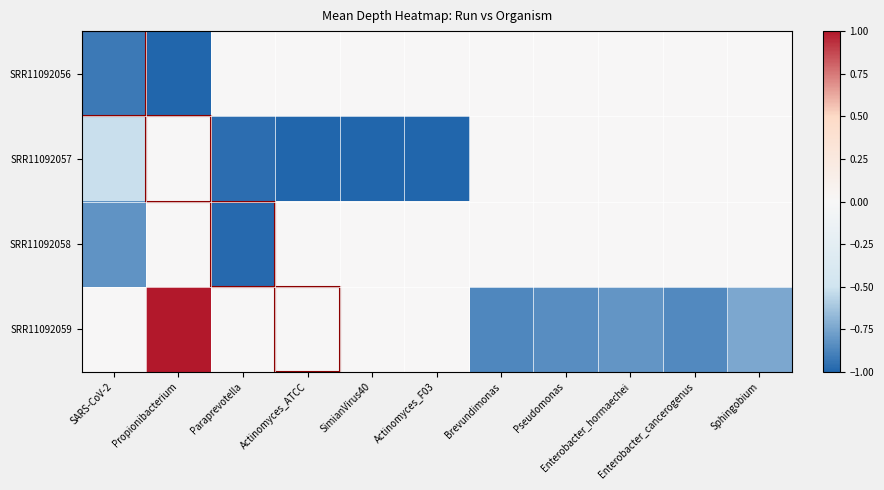

Which series changed the most between Actinomyces_F03 and Sphingobium?

SRR11092057